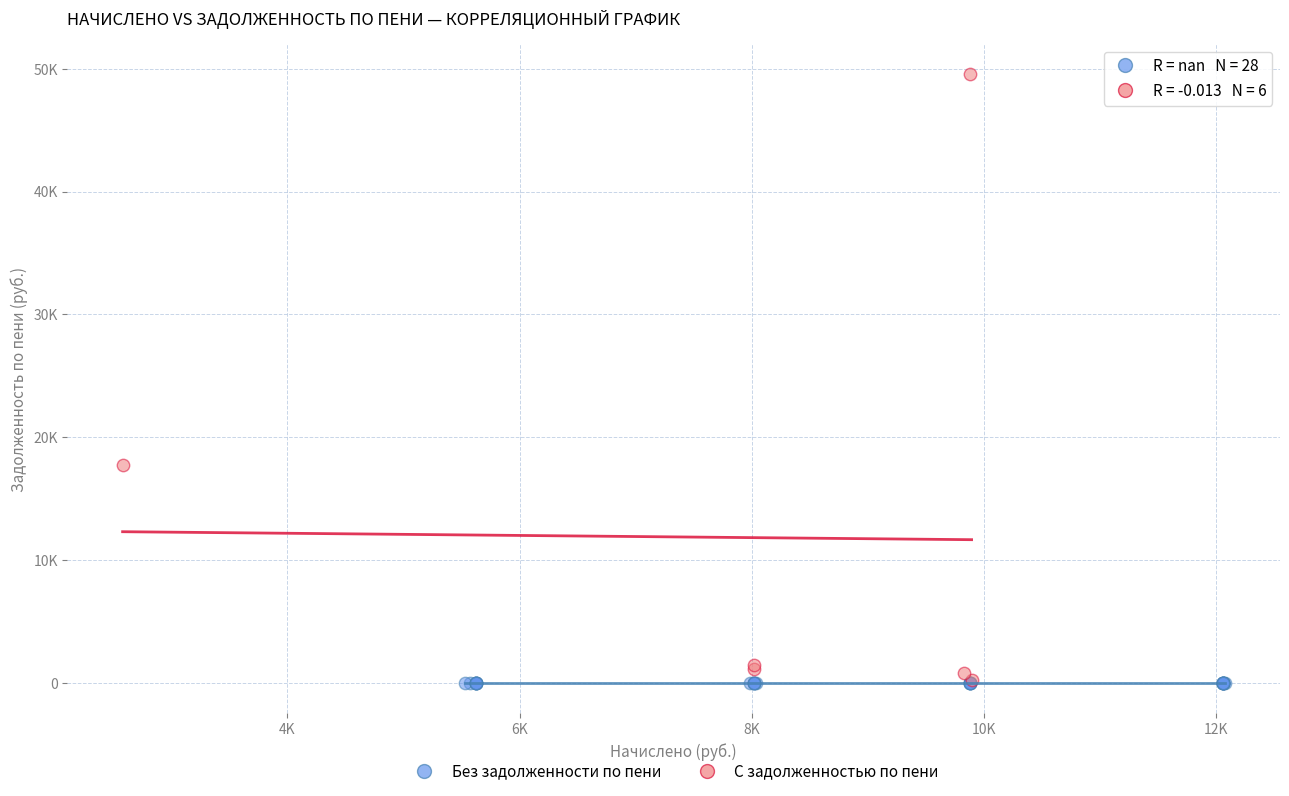

What are all the series names shown in the legend?

Без задолженности по пени, С задолженностью по пени